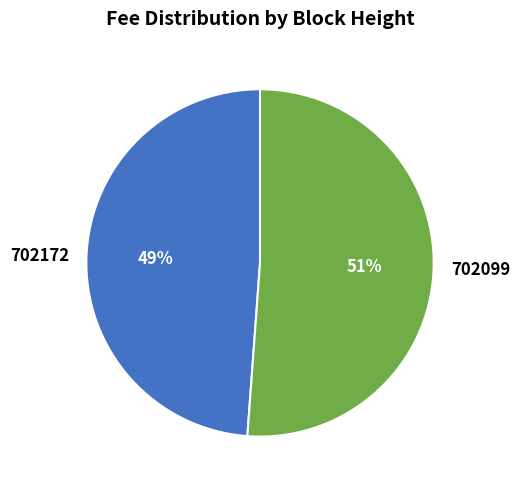

Combined, do 702172 and 702099 account for over 50%?

Yes